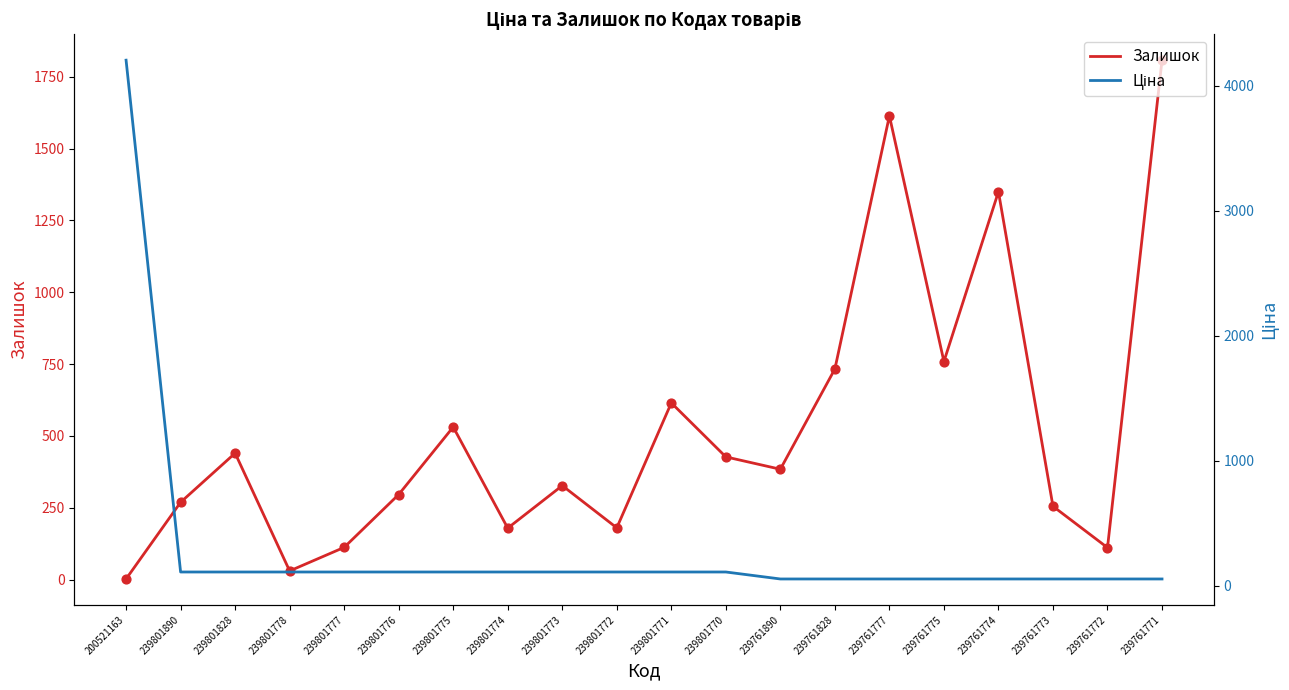

At which category is the sum across all series the highest?

200521163